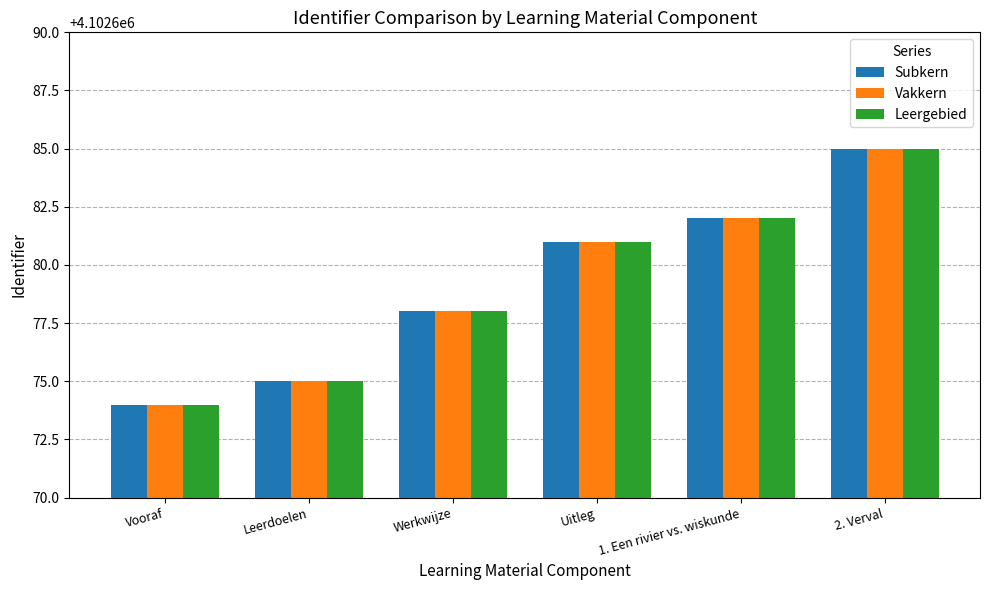

How many bars are there in each group?

3